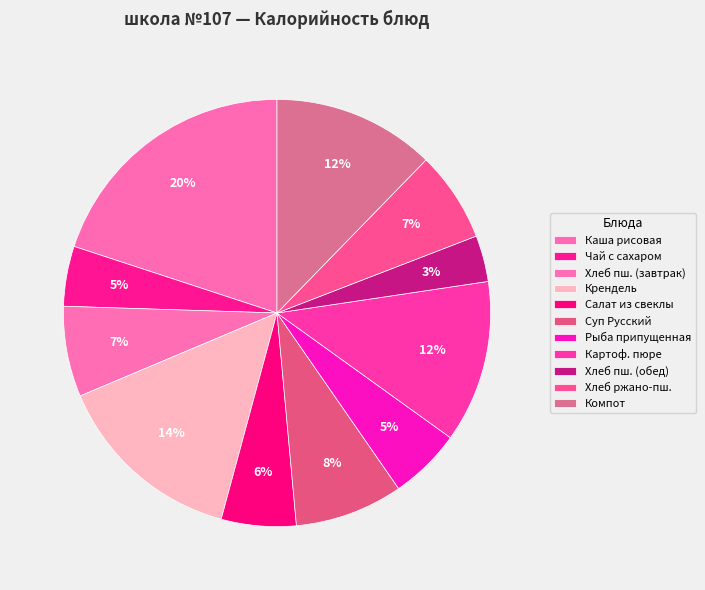

What percentage is the Рыба припущенная slice, to the nearest percent?

5%